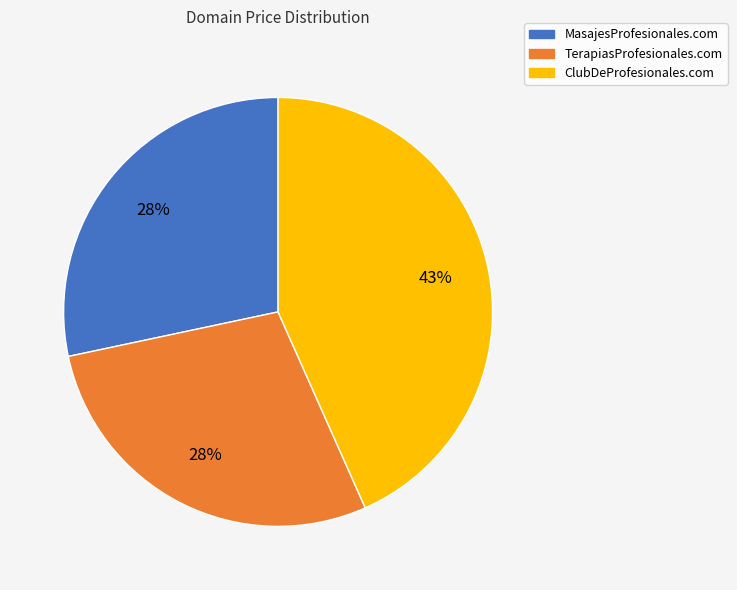

To the nearest percent, what percentage of the pie is TerapiasProfesionales.com?

28%